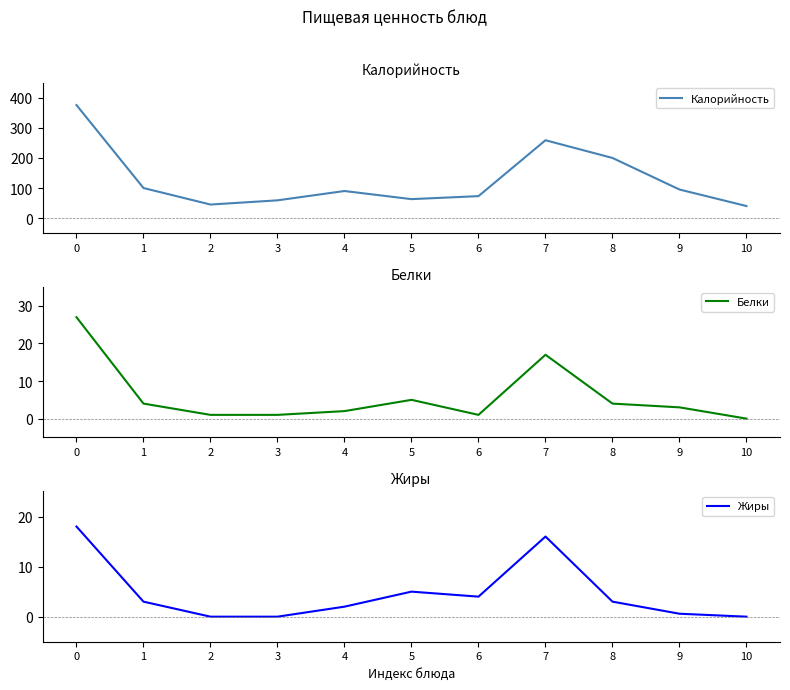

True or false: Жиры and Калорийность intersect in this chart.

False